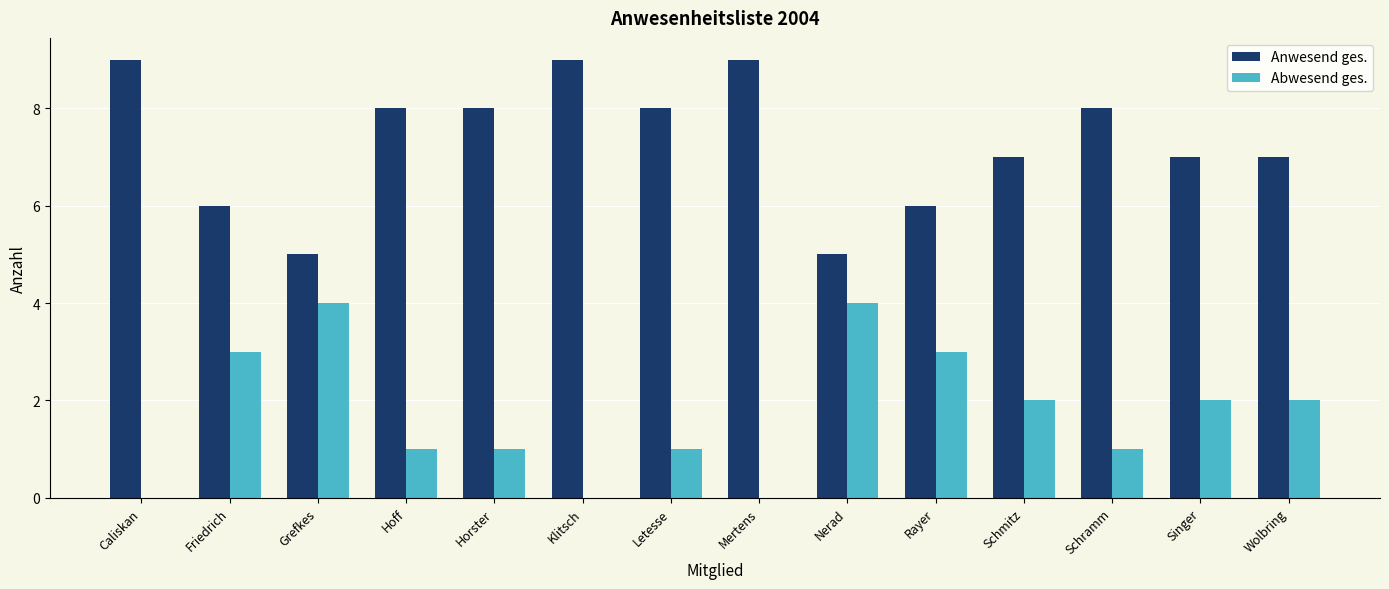

Which series has the largest total across all categories?

Anwesend ges.